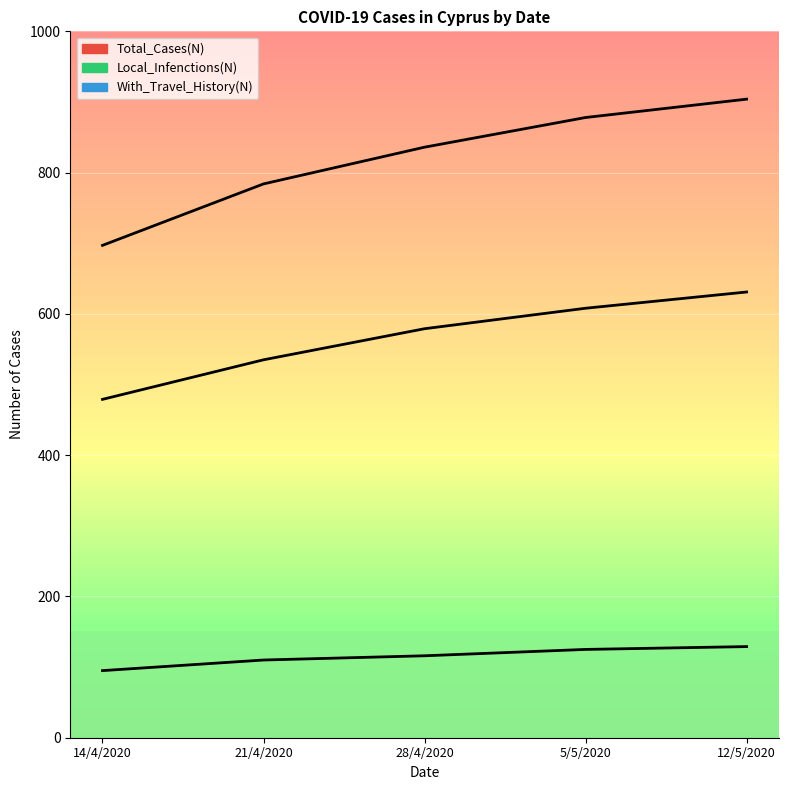

True or false: Local_Infenctions(N) and With_Travel_History(N) intersect in this chart.

False